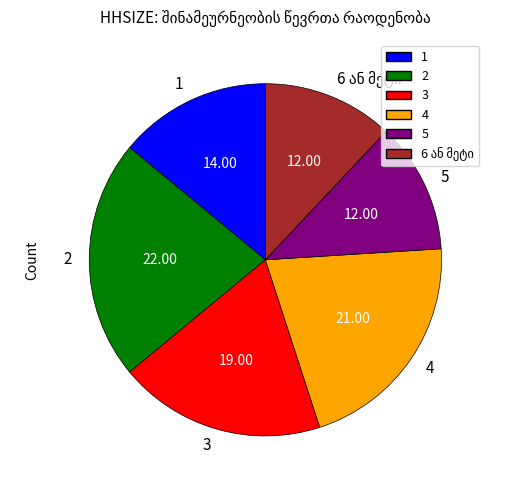

Count the number of slices in the pie.

6